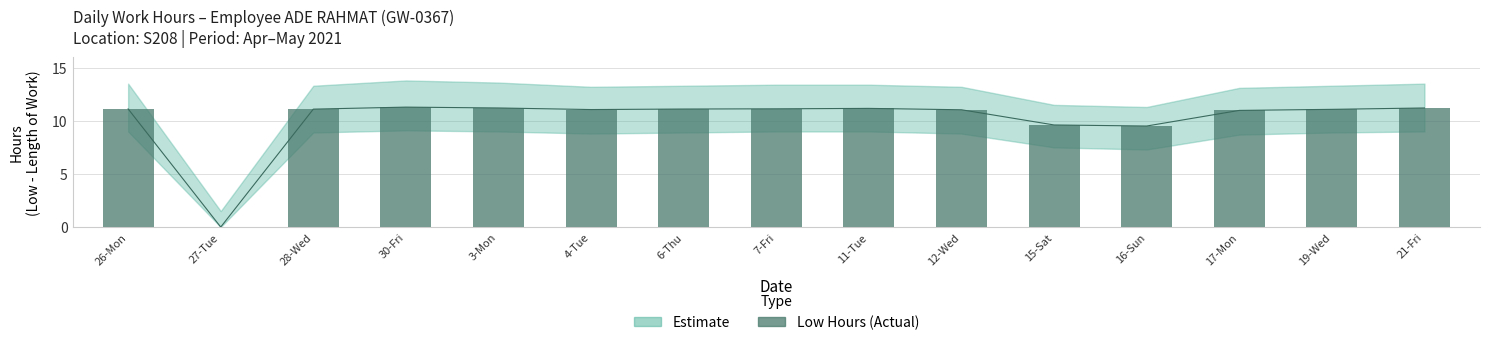

What is the maximum value shown in the chart?

11.3